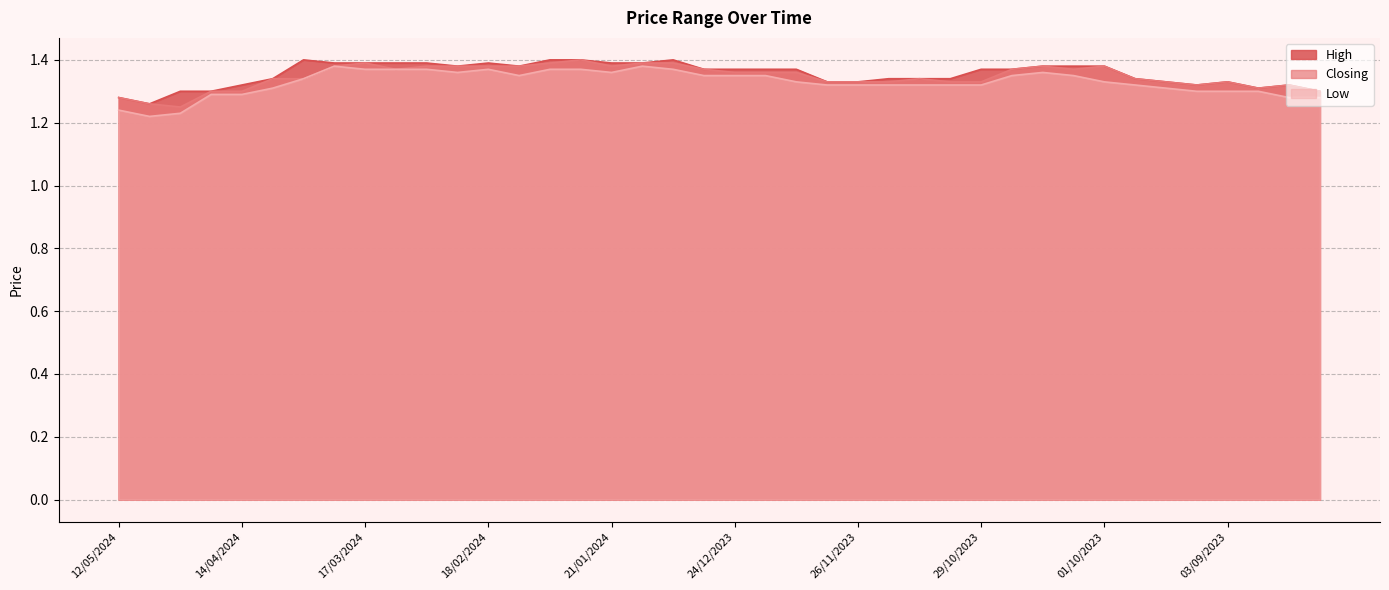

What are all the series names shown in the legend?

High, Closing, Low